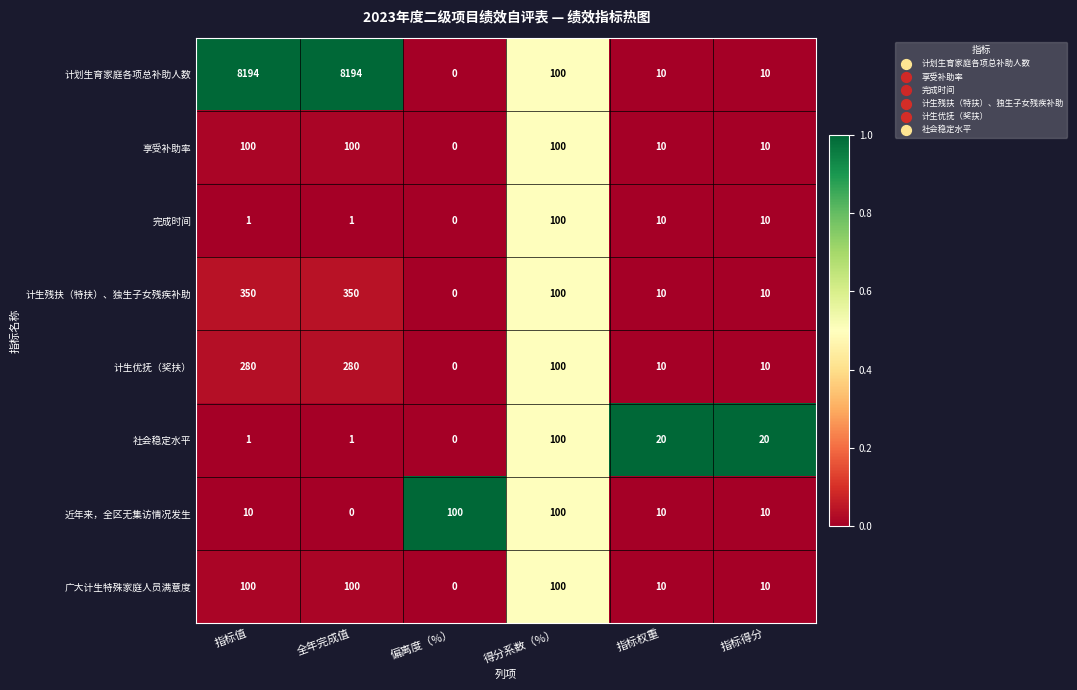

At which category is the sum across all series the highest?

指标值